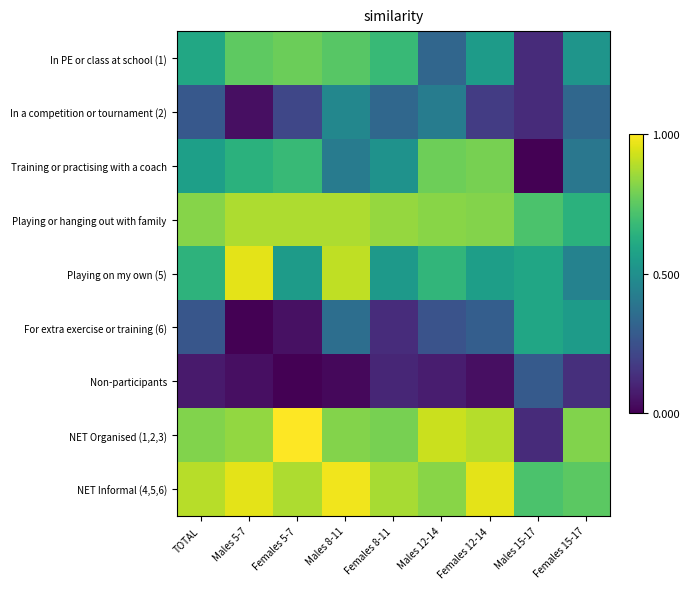

Reading left to right, extract all data points from this chart.

In PE or class at school (1): TOTAL=0.6	Males 5-7=0.8	Females 5-7=0.8	Males 8-11=0.7	Females 8-11=0.7	Males 12-14=0.3	Females 12-14=0.5	Males 15-17=0.1	Females 15-17=0.5
In a competition or tournament (2): TOTAL=0.3	Males 5-7=0.0	Females 5-7=0.2	Males 8-11=0.5	Females 8-11=0.3	Males 12-14=0.4	Females 12-14=0.2	Males 15-17=0.1	Females 15-17=0.3
Training or practising with a coach: TOTAL=0.6	Males 5-7=0.6	Females 5-7=0.7	Males 8-11=0.4	Females 8-11=0.5	Males 12-14=0.8	Females 12-14=0.8	Males 15-17=0.0	Females 15-17=0.4
Playing or hanging out with family: TOTAL=0.8	Males 5-7=0.9	Females 5-7=0.9	Males 8-11=0.9	Females 8-11=0.8	Males 12-14=0.8	Females 12-14=0.8	Males 15-17=0.7	Females 15-17=0.6
Playing on my own (5): TOTAL=0.6	Males 5-7=1.0	Females 5-7=0.5	Males 8-11=0.9	Females 8-11=0.5	Males 12-14=0.7	Females 12-14=0.6	Males 15-17=0.6	Females 15-17=0.4
For extra exercise or training (6): TOTAL=0.3	Males 5-7=0.0	Females 5-7=0.0	Males 8-11=0.4	Females 8-11=0.1	Males 12-14=0.3	Females 12-14=0.3	Males 15-17=0.6	Females 15-17=0.5
Non-participants: TOTAL=0.1	Males 5-7=0.0	Females 5-7=0.0	Males 8-11=0.0	Females 8-11=0.1	Males 12-14=0.1	Females 12-14=0.0	Males 15-17=0.3	Females 15-17=0.1
NET Organised (1,2,3): TOTAL=0.8	Males 5-7=0.8	Females 5-7=1.0	Males 8-11=0.8	Females 8-11=0.8	Males 12-14=0.9	Females 12-14=0.9	Males 15-17=0.1	Females 15-17=0.8
NET Informal (4,5,6): TOTAL=0.9	Males 5-7=1.0	Females 5-7=0.9	Males 8-11=1.0	Females 8-11=0.9	Males 12-14=0.8	Females 12-14=1.0	Males 15-17=0.7	Females 15-17=0.7